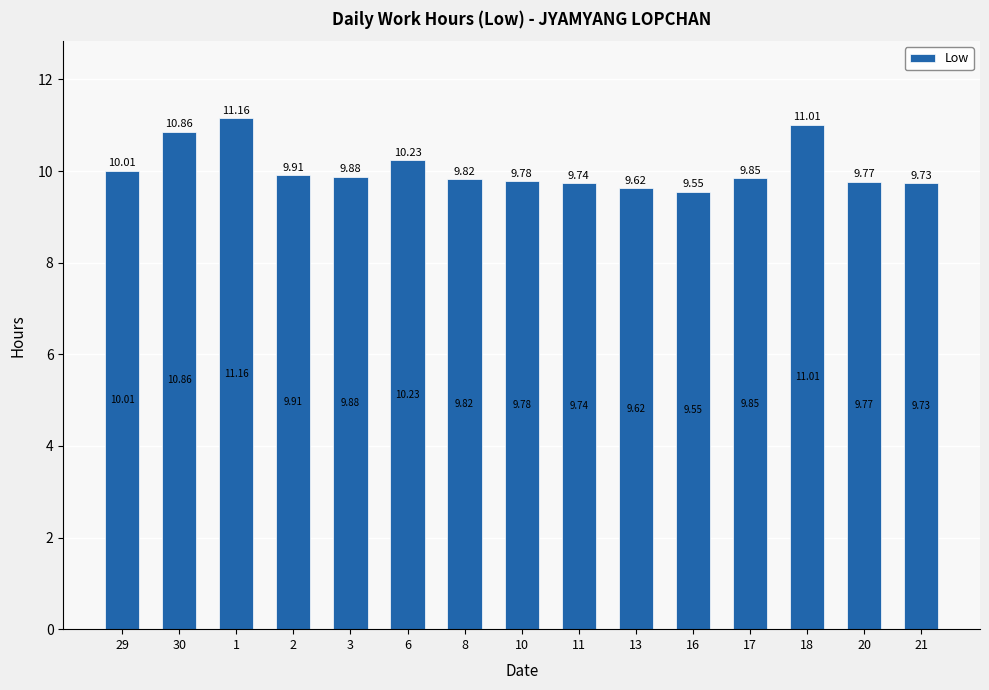

What is the difference between the second highest and minimum values?

1.5